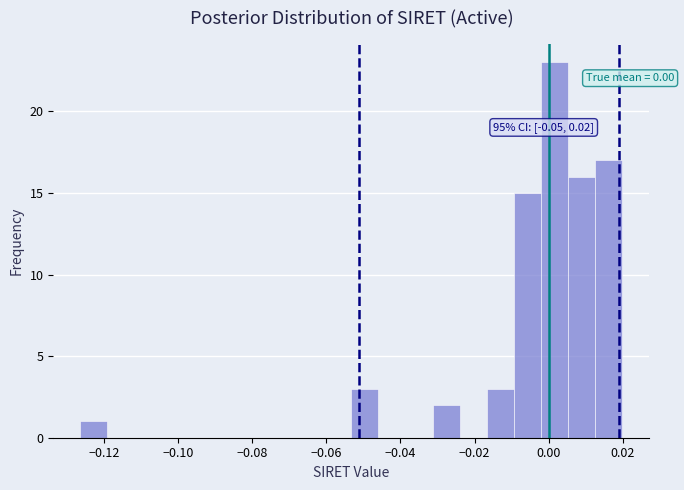

Around what value on the x-axis is the tallest bar? Give the approximate position of its centre, as read against the axis.

0.002